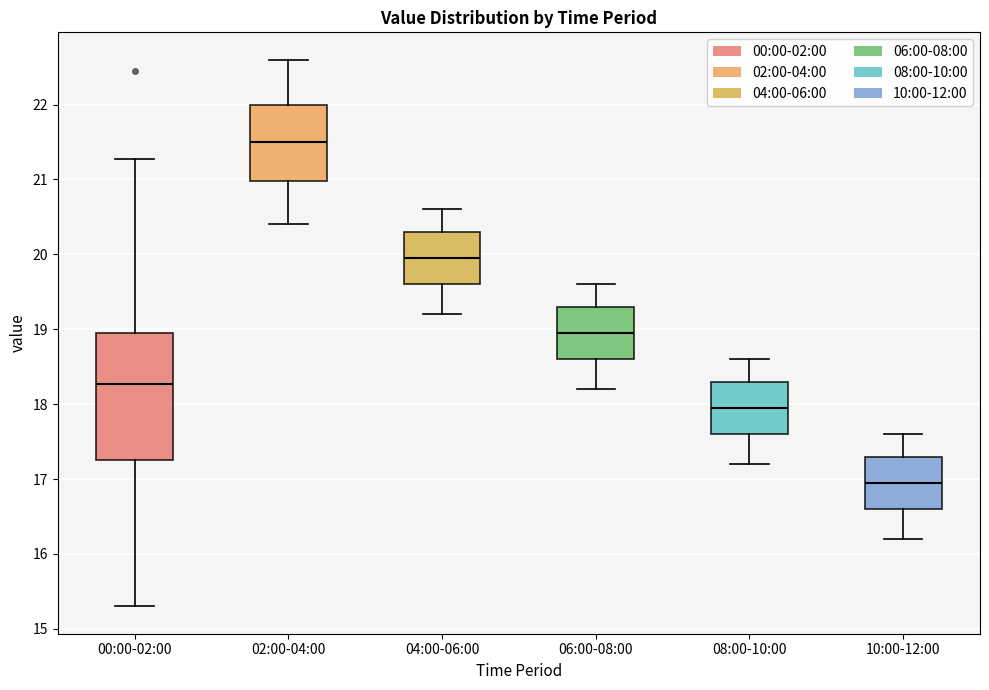

Reading left to right, read every box against the y-axis: the position of its median line, the range the box covers, and the ends of its whiskers. The values are not printed on the chart, so give them approximately, as read against the axis.

00:00-02:00: median 18.3, box 17.3 to 19.0, whiskers 15.3 to 21.3
02:00-04:00: median 21.5, box 21.0 to 22.0, whiskers 20.4 to 22.6
04:00-06:00: median 20.0, box 19.6 to 20.3, whiskers 19.2 to 20.6
06:00-08:00: median 19.0, box 18.6 to 19.3, whiskers 18.2 to 19.6
08:00-10:00: median 18.0, box 17.6 to 18.3, whiskers 17.2 to 18.6
10:00-12:00: median 17.0, box 16.6 to 17.3, whiskers 16.2 to 17.6